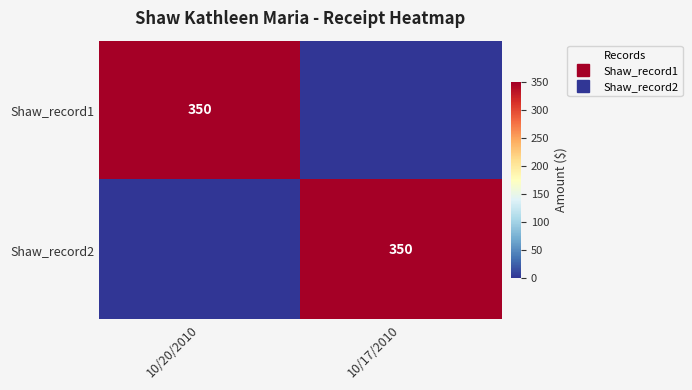

Rank the series by their maximum value, from lowest to highest.

Shaw_record1, Shaw_record2